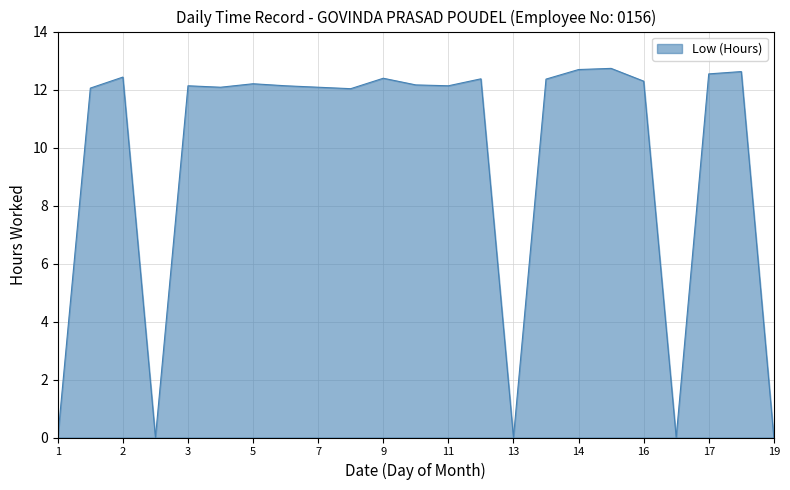

What is the maximum value shown in the chart?

12.7